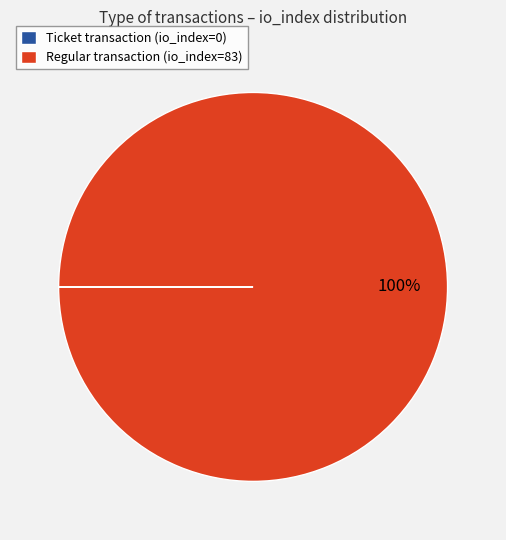

To the nearest percent, what is the average slice percentage?

50%